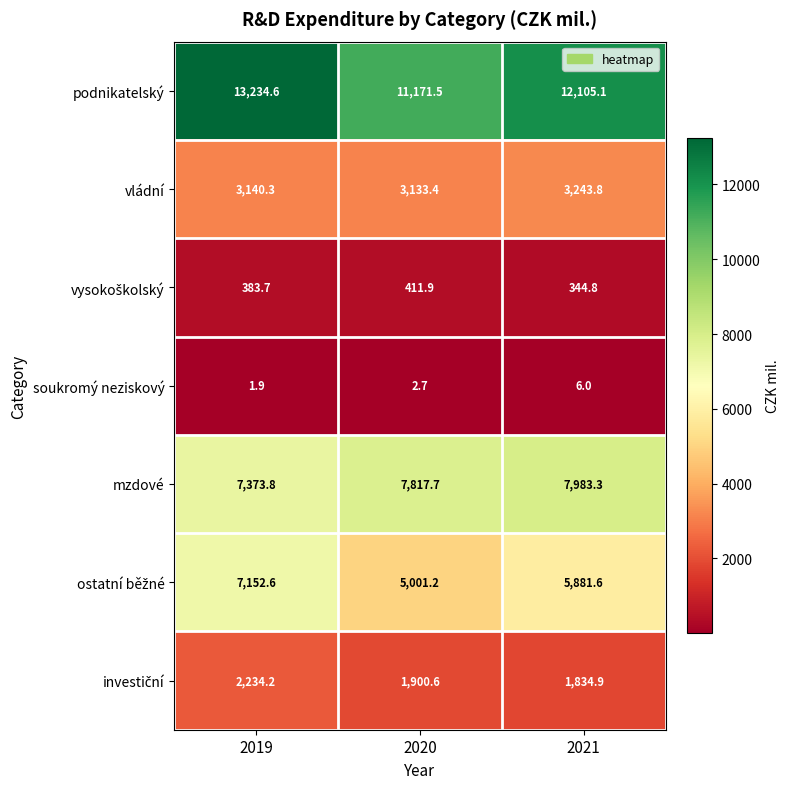

At which label does vládní first exceed 3140?

2019